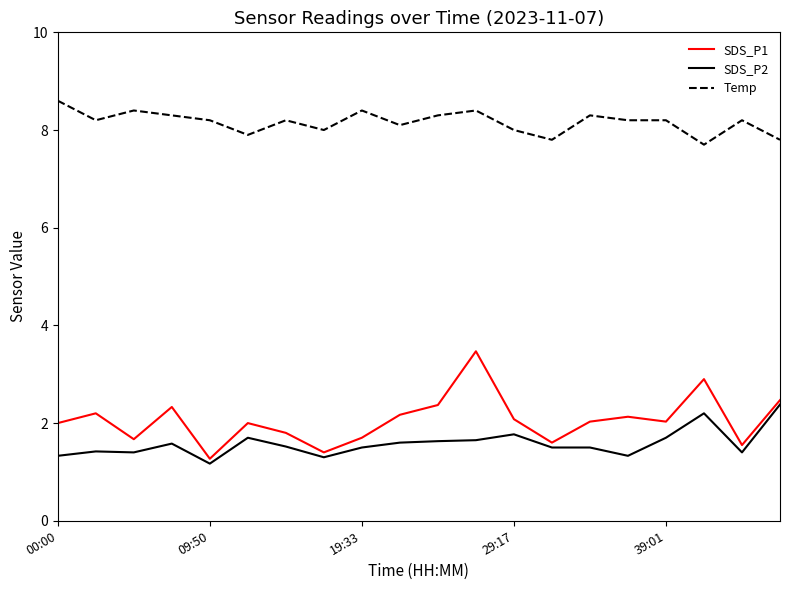

How many interior local peaks does the SDS_P1 series have?

6